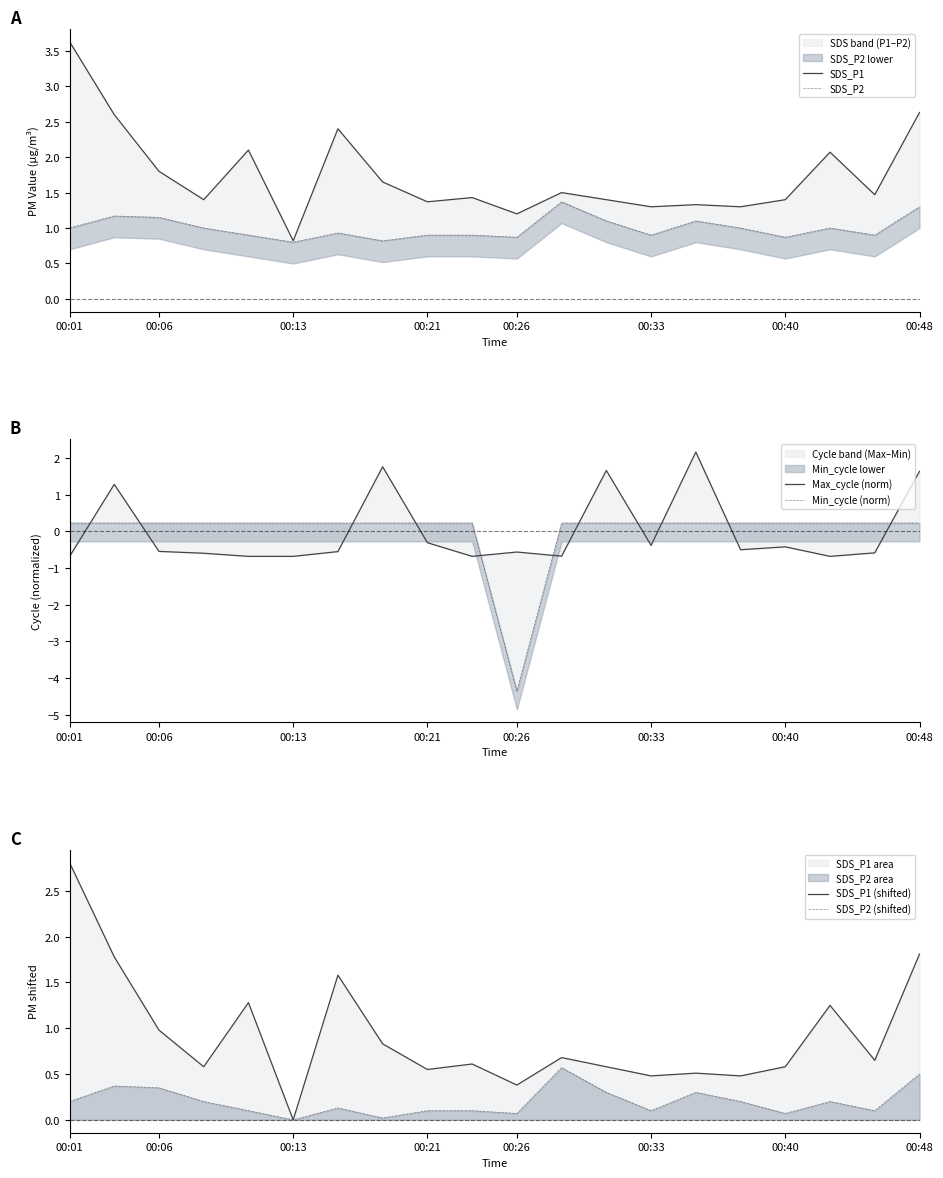

At which label does SDS_P1 (shifted) reach its peak?

00:01